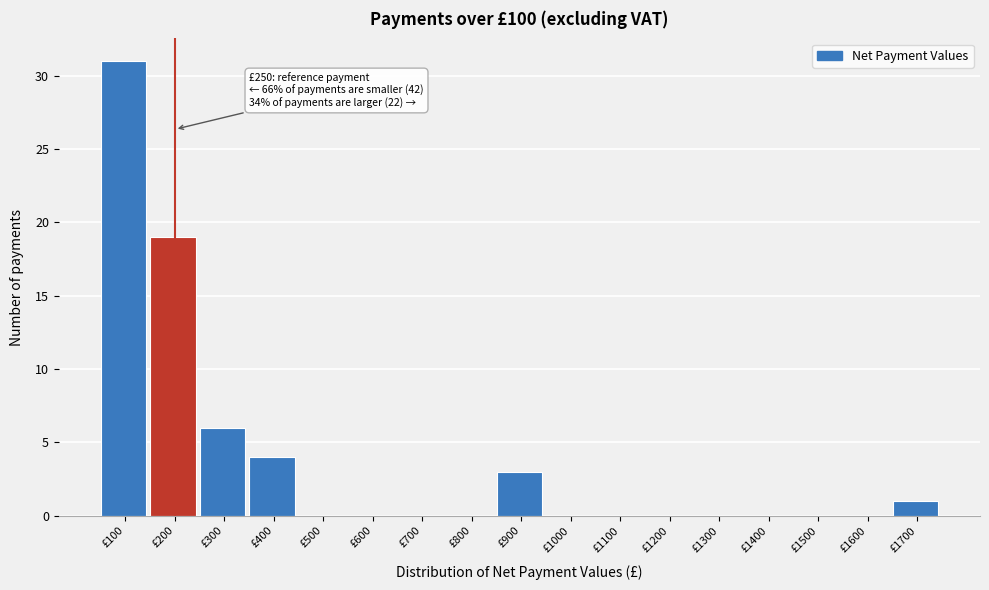

Reading left to right, what are all the values shown in this chart?

£100=31	£200=19	£300=6	£400=4	£500=0	£600=0	£700=0	£800=0	£900=3	£1000=0	£1100=0	£1200=0	£1300=0	£1400=0	£1500=0	£1600=0	£1700=1